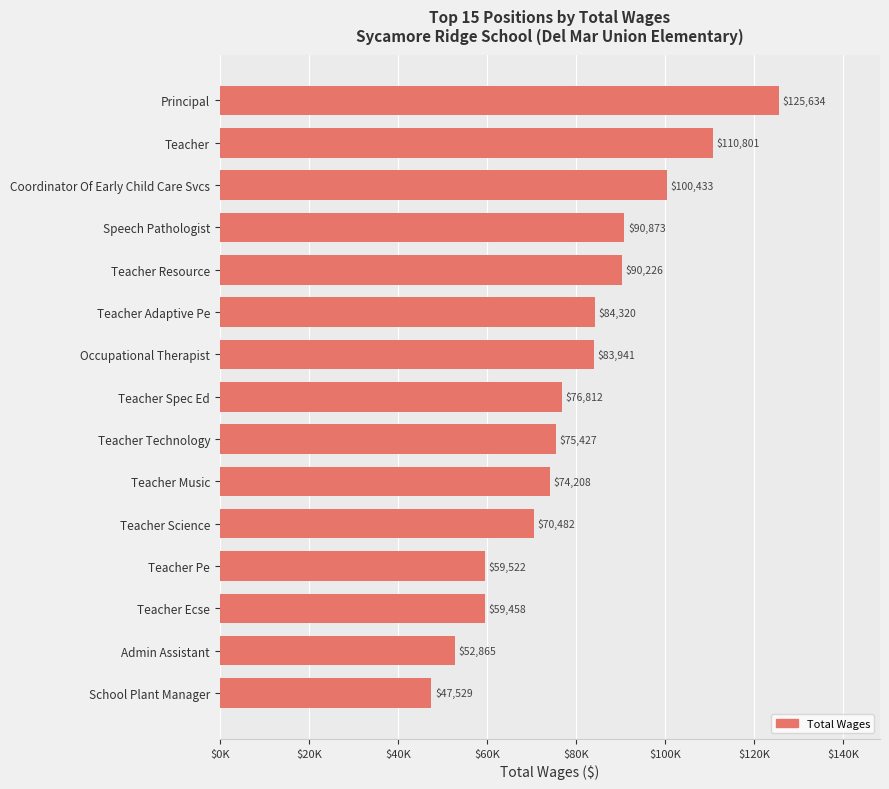

At which label is the value closest to 86581?

Teacher Adaptive Pe